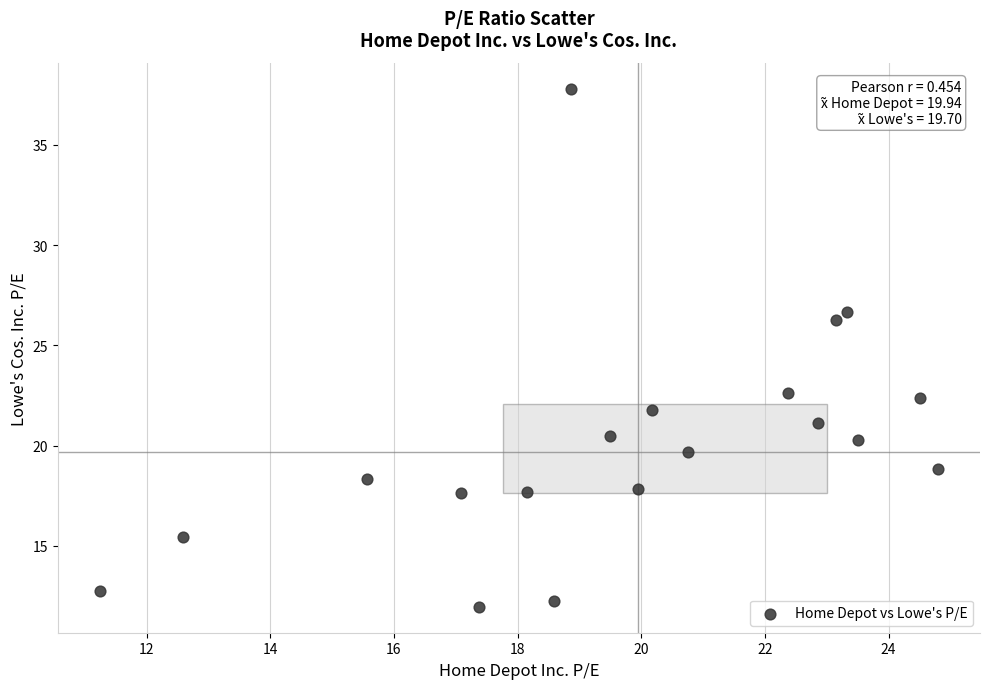

What is the range of Y values (max minus min)?

25.8